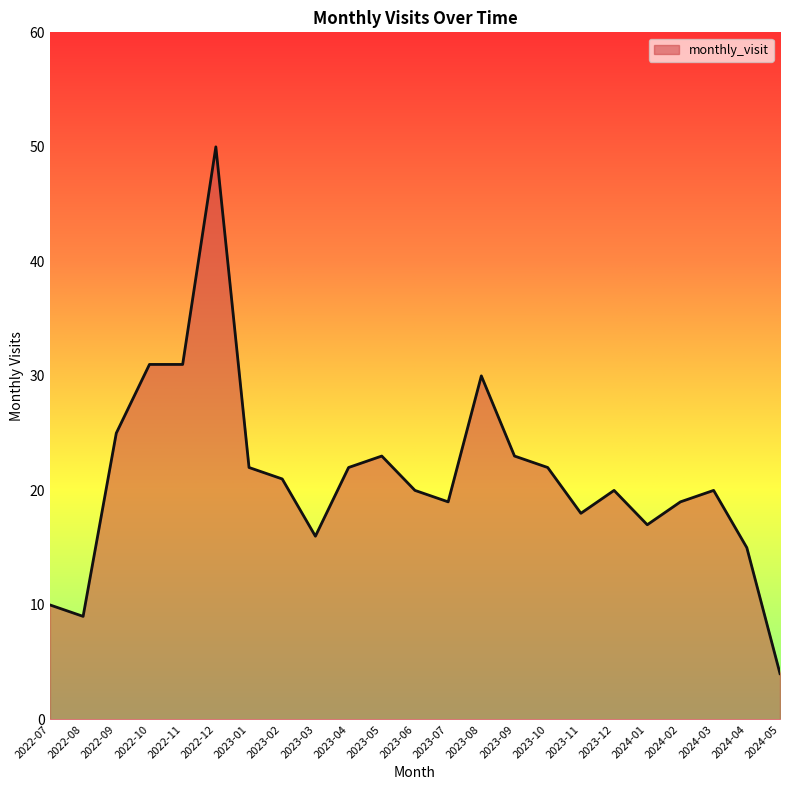

Where is the first local minimum?

2022-08